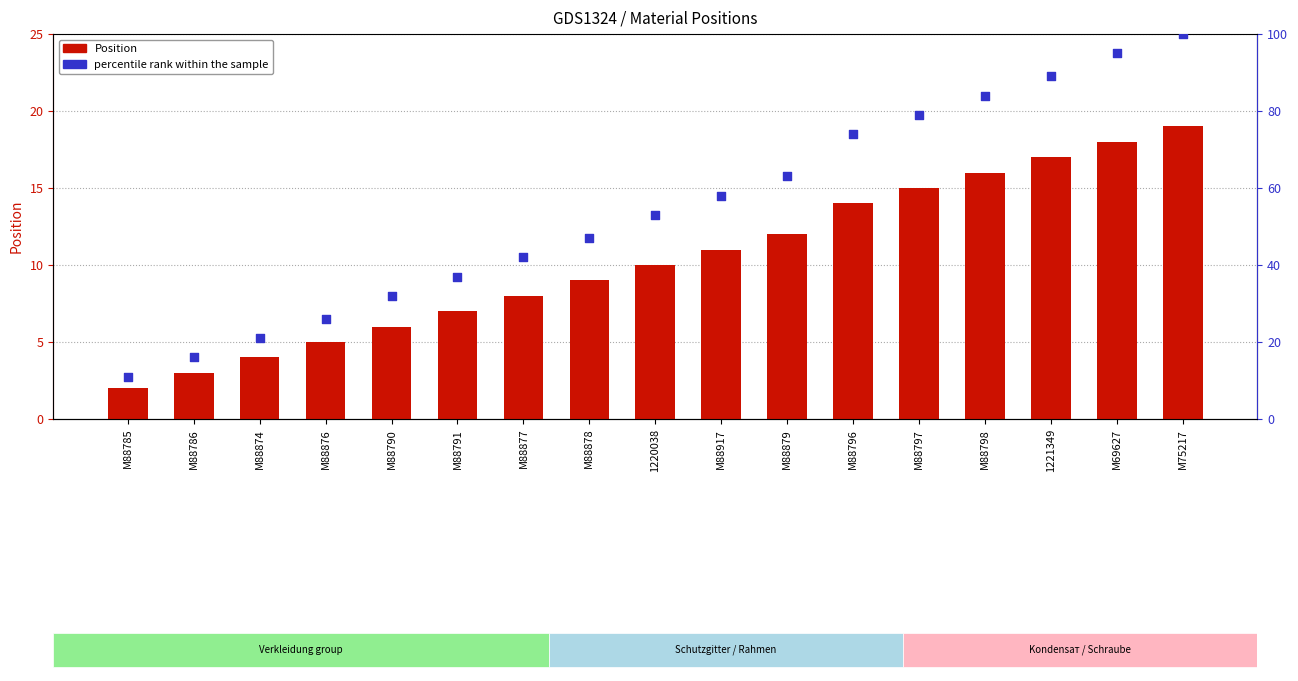

Which series has the widest spread of Y values?

percentile rank within the sample